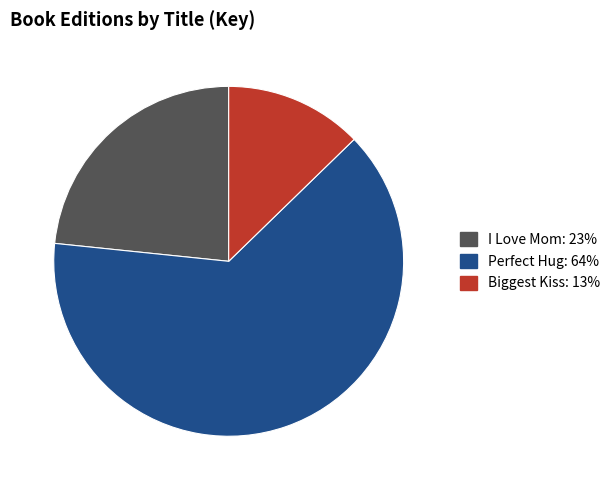

Does Perfect Hug account for over 50% of the chart?

Yes